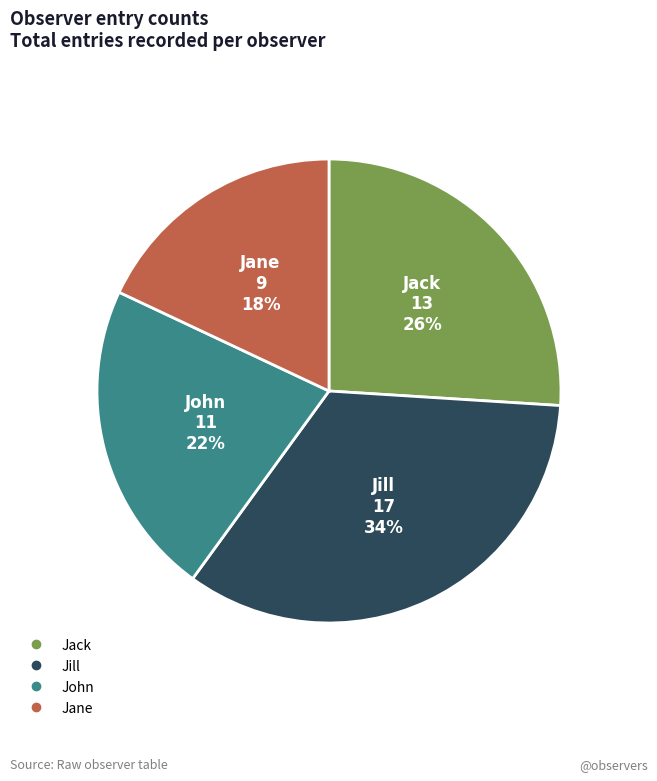

Combined, do Jack and Jane account for over 50%?

No